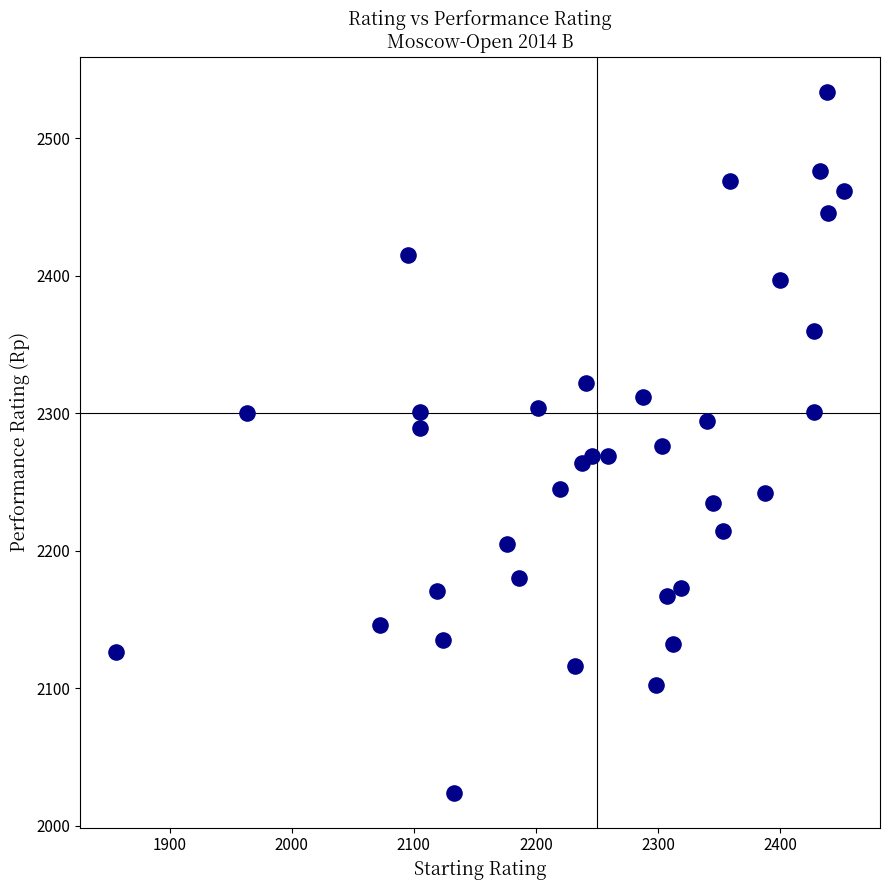

What is the range of Y values (max minus min)?

510